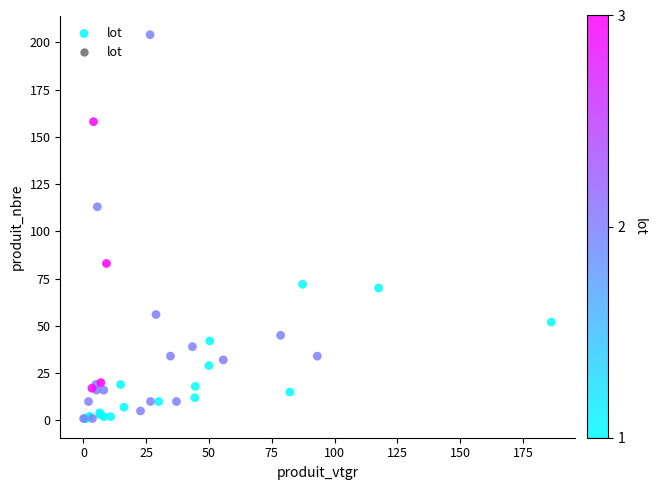

What Y value in the scatter plot is closest to 102?

113